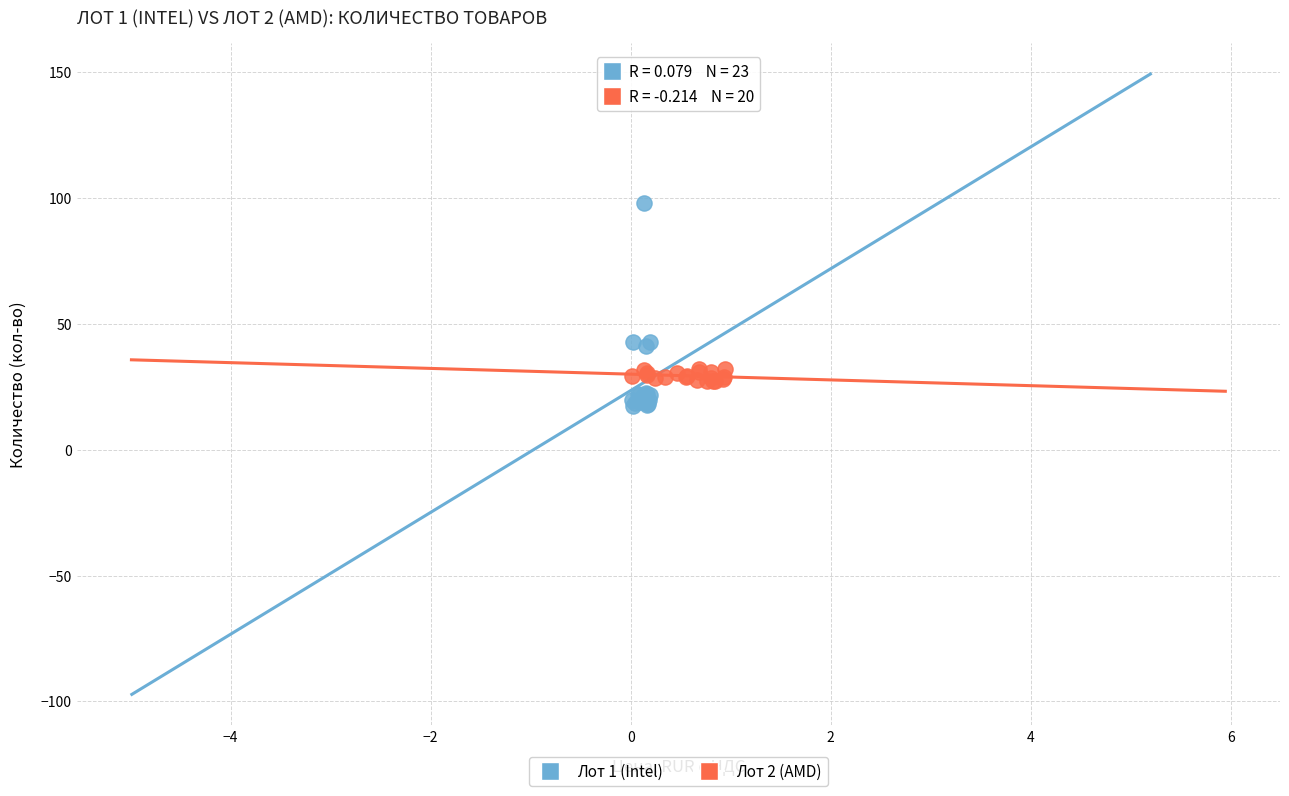

Which series has the largest Y range (max minus min)?

Лот 1 (Intel)